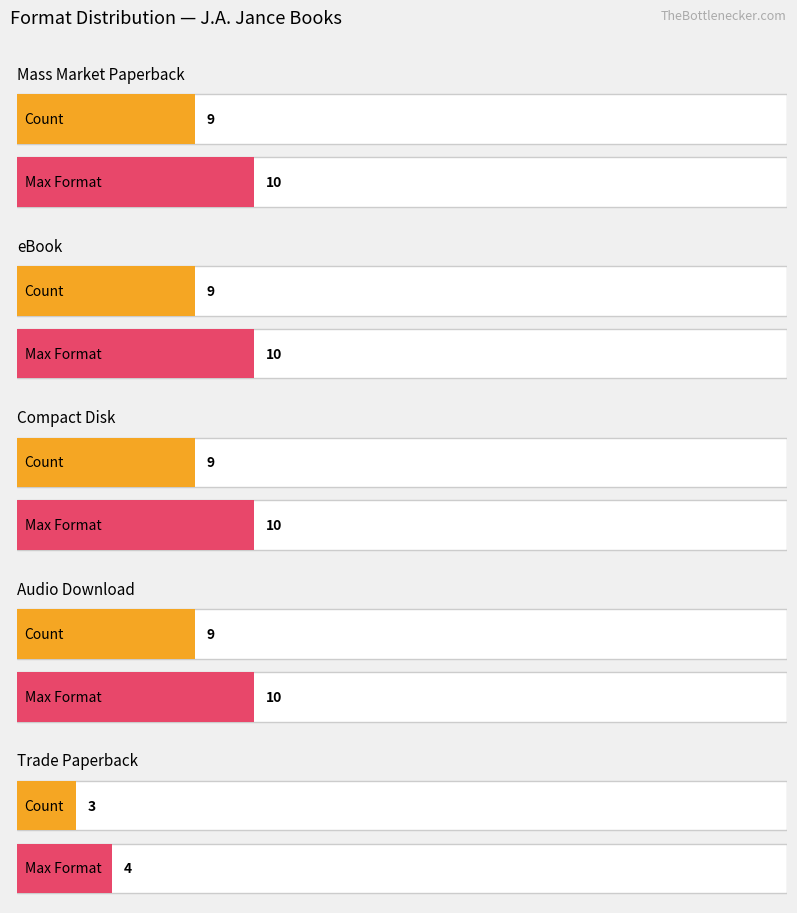

Reading right to left, transcribe all the data shown in this chart.

Trade Paperback=3	Audio Download=9	Compact Disk=9	eBook=9	Mass Market Paperback=9